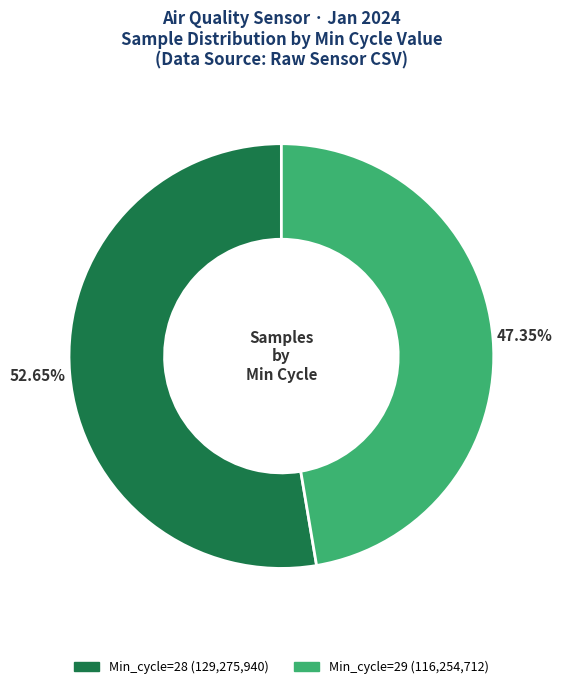

Is there any slice that represents more than half of the pie?

Yes